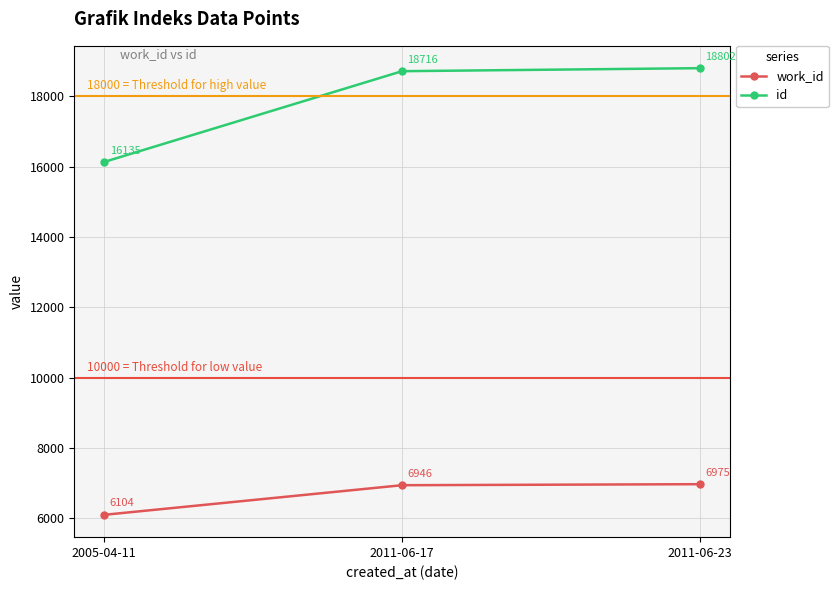

Read the work_id value at 2005-04-11.

6104